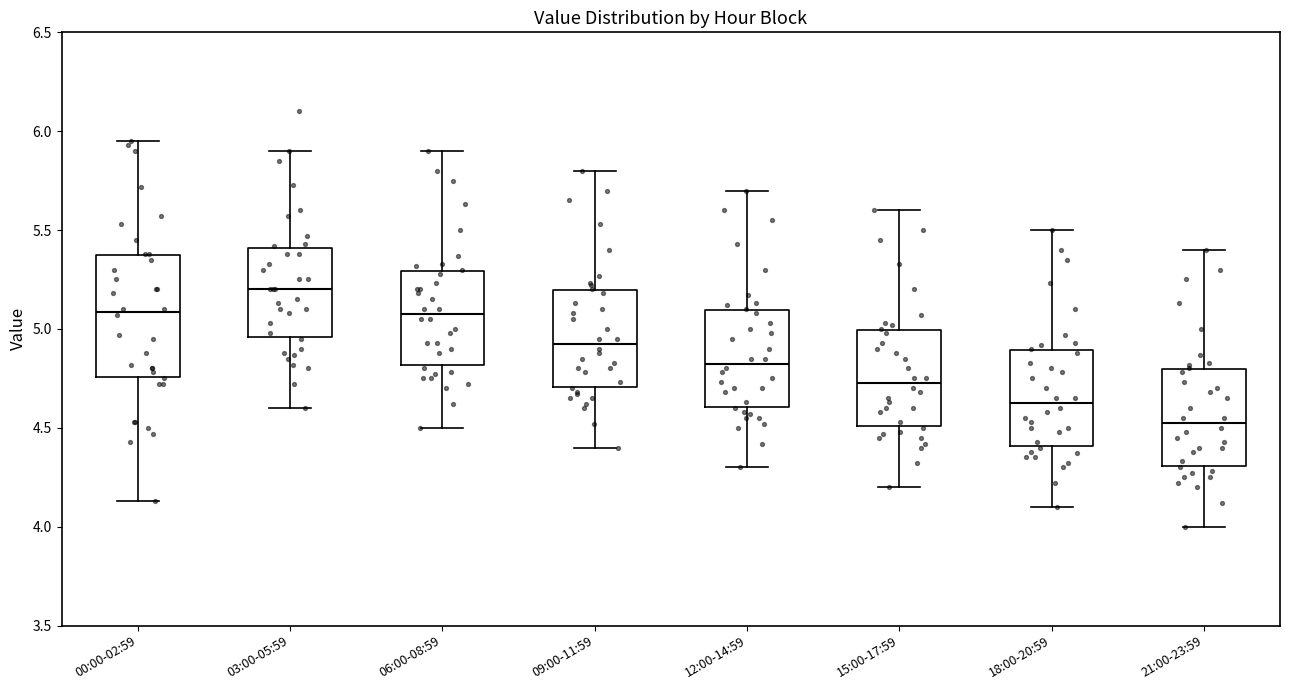

Comparing the boxes themselves (not the whiskers), which one is the tallest?

00:00-02:59